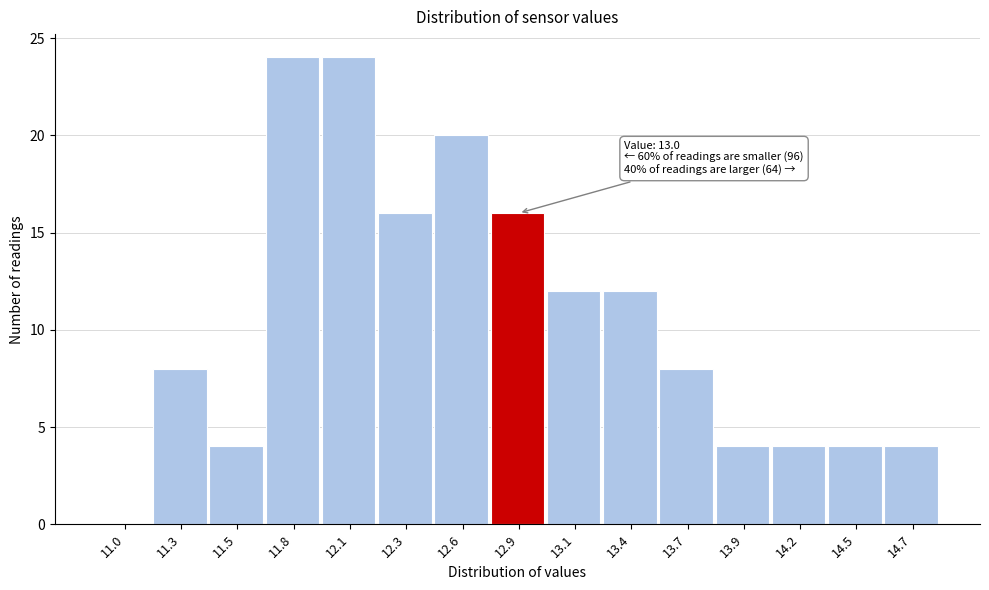

Reading left to right, what are all the values shown in this chart?

11.0=0	11.3=8	11.5=4	11.8=24	12.1=24	12.3=16	12.6=20	12.9=16	13.1=12	13.4=12	13.7=8	13.9=4	14.2=4	14.5=4	14.7=4